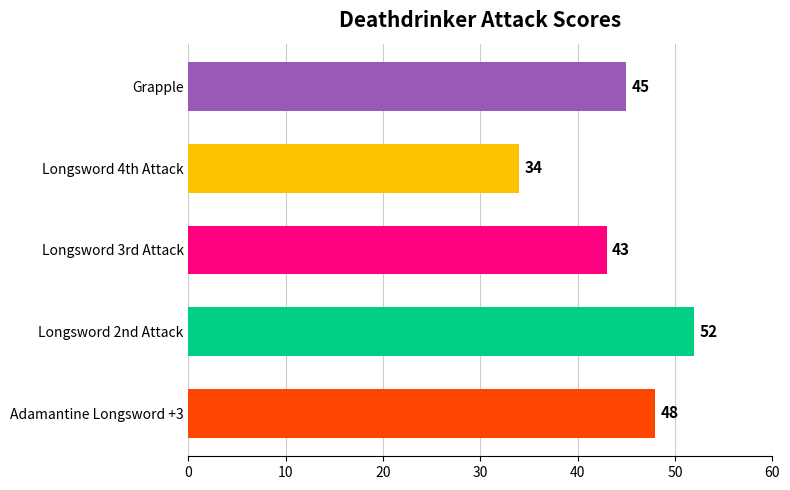

List the labels in order of value, largest first.

Longsword 2nd Attack, Adamantine Longsword +3, Grapple, Longsword 3rd Attack, Longsword 4th Attack